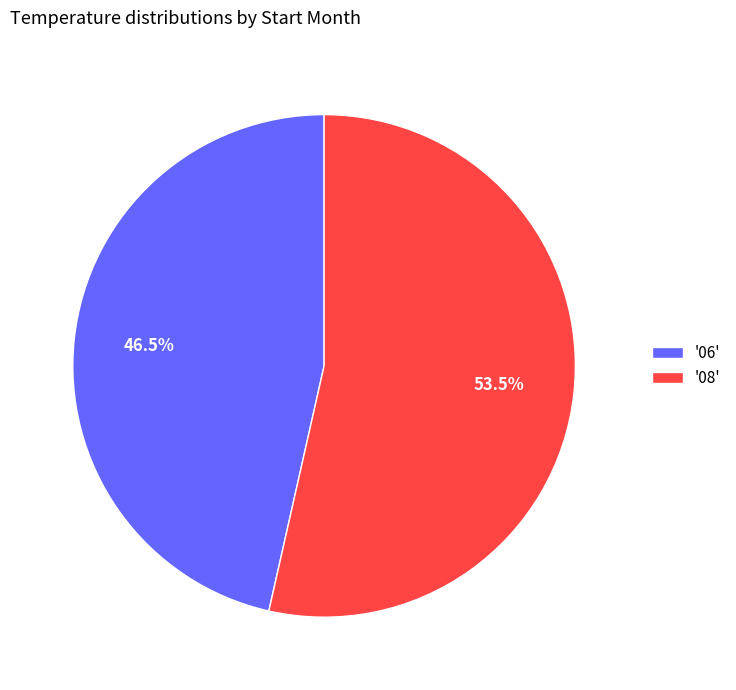

What percentage is NOT represented by '08'?

46.5%